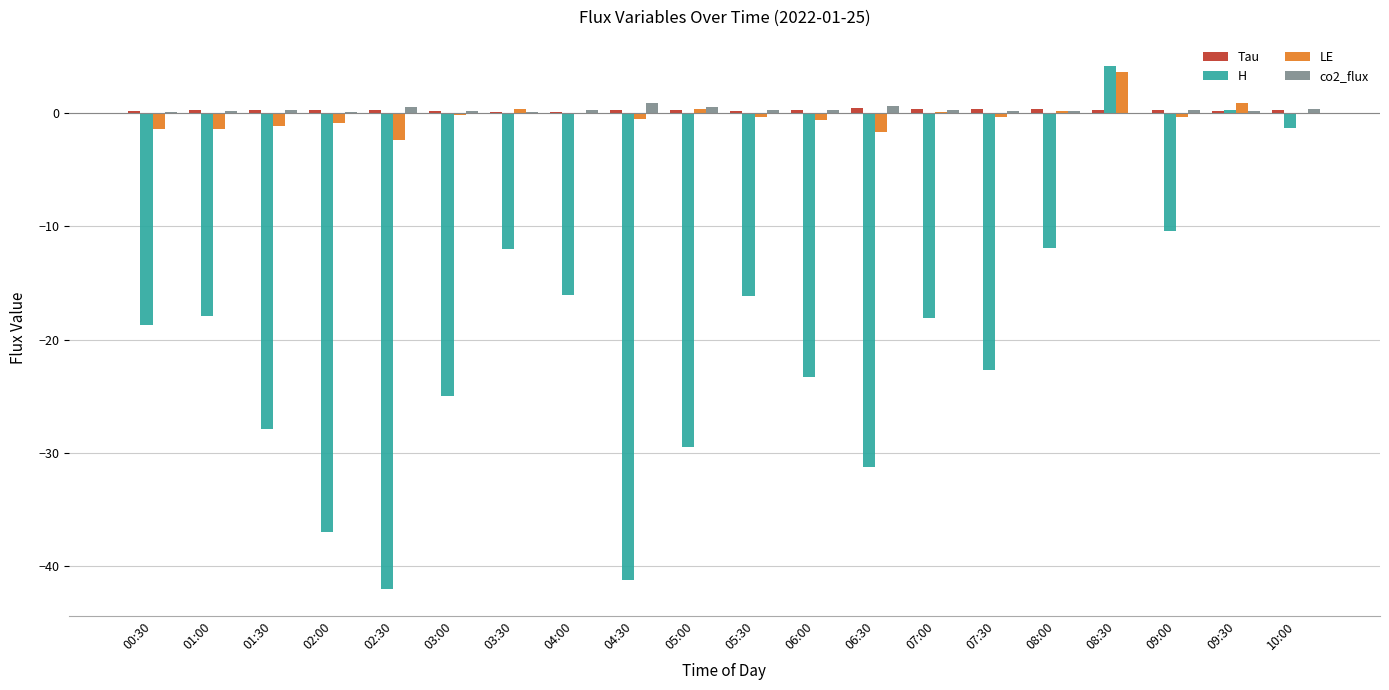

The co2_flux series shows 0.2 at 01:00. True or false?

True